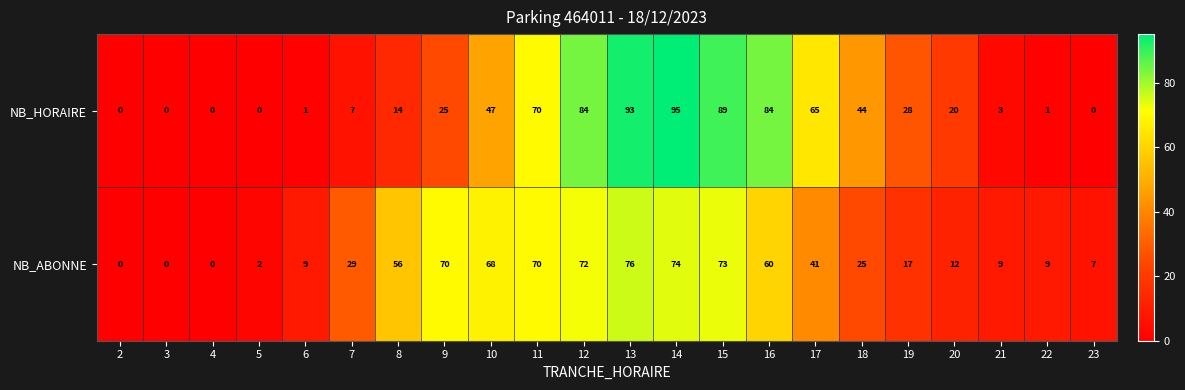

At which label is NB_HORAIRE closest to 47?

10